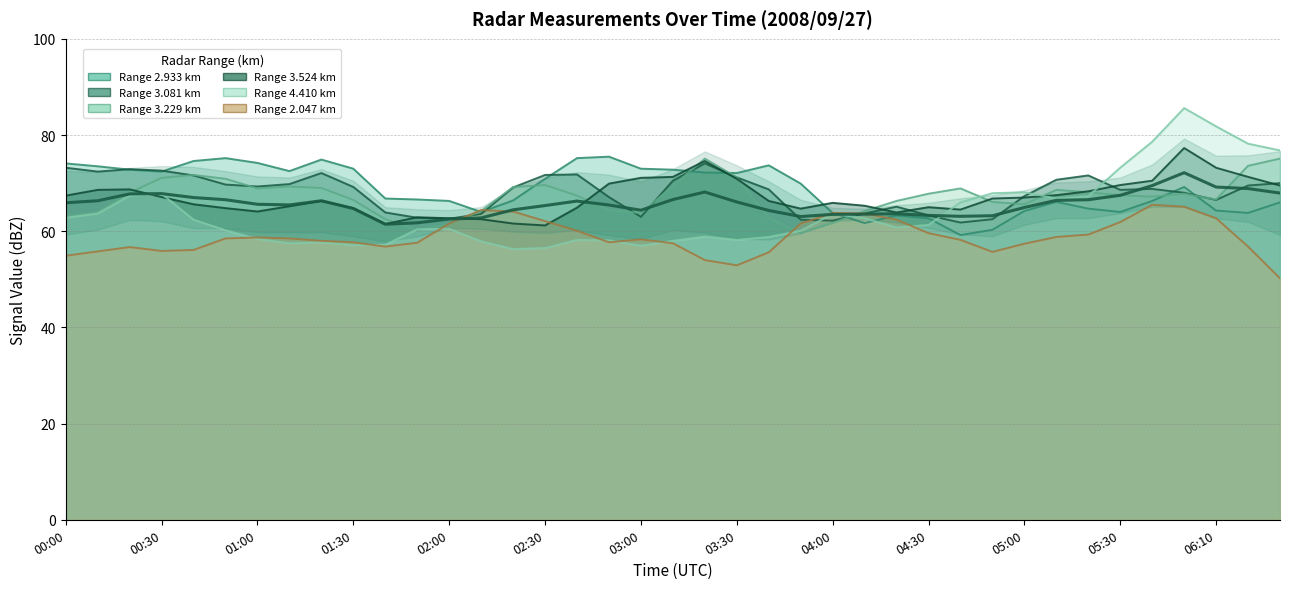

Is the value of 2.047 at 2008/09/27 03:50 greater than the value of 3.229 at 2008/09/27 00:00?

No